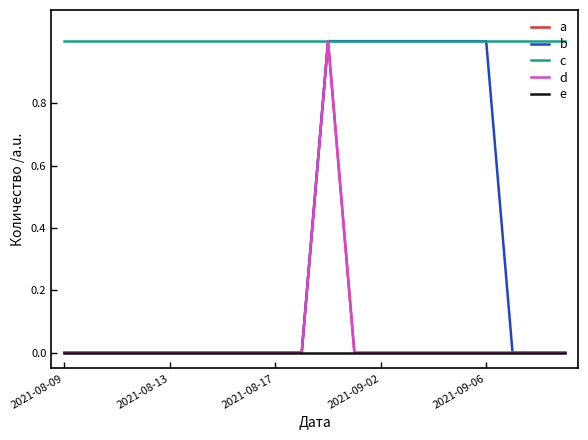

Does the chart display data point markers on the line(s)?

No